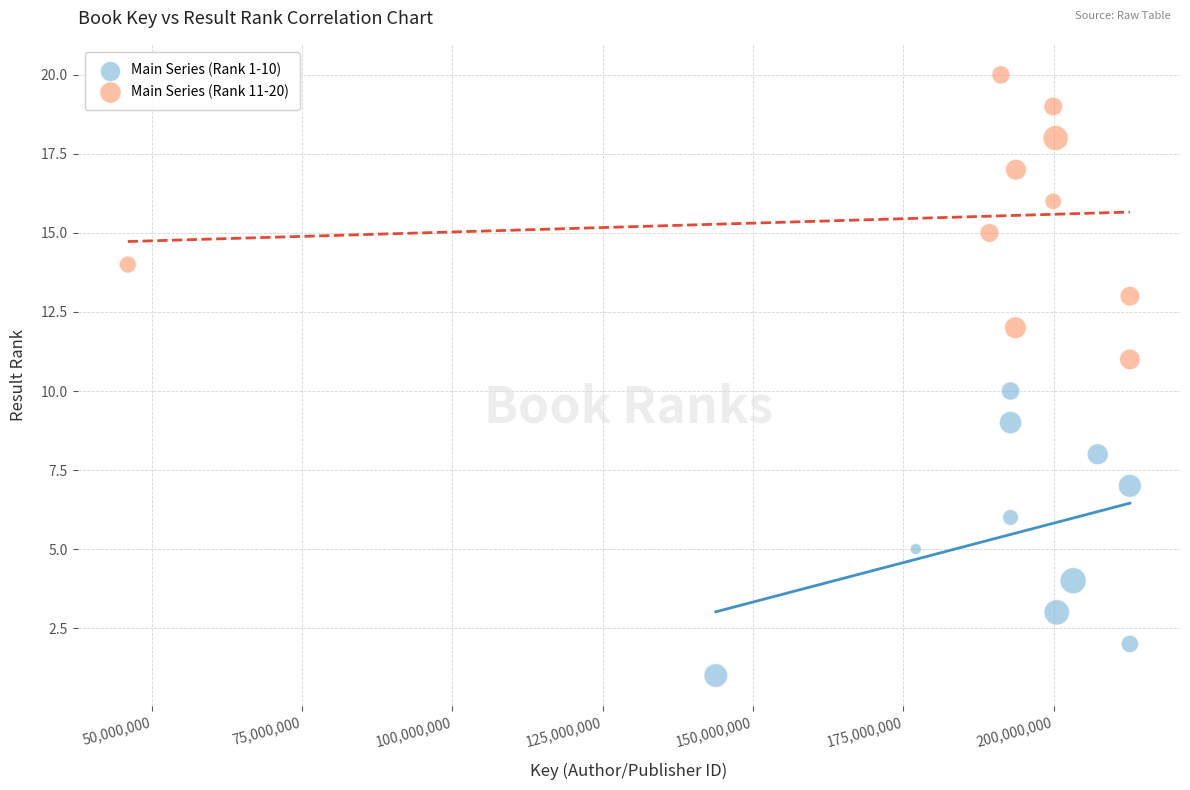

Which series contains the highest Y value?

Main Series (Rank 11-20)